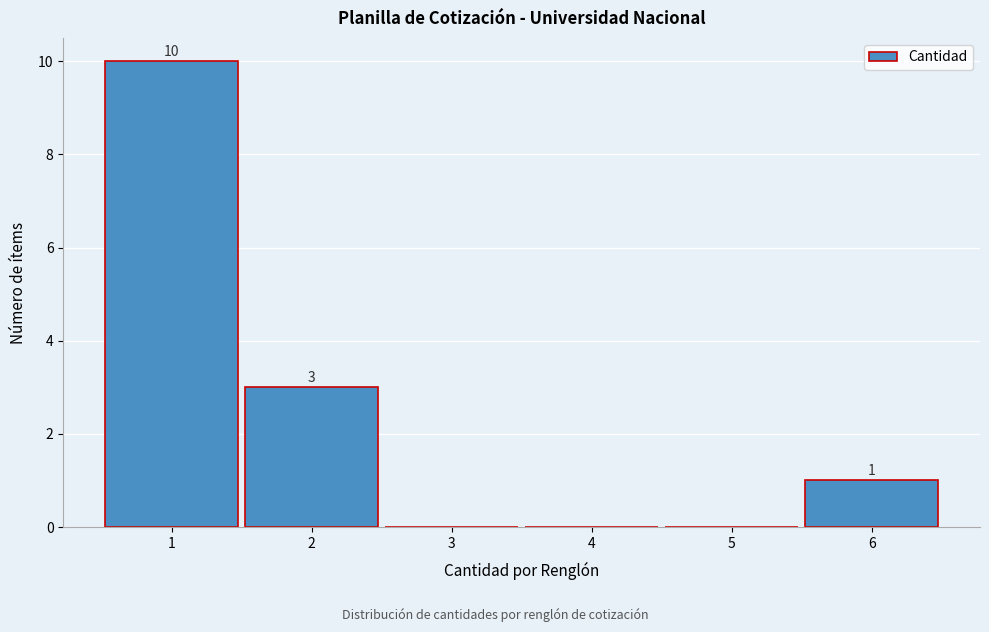

Over which range of the x-axis is the bar tallest?

0.5 to 1.5